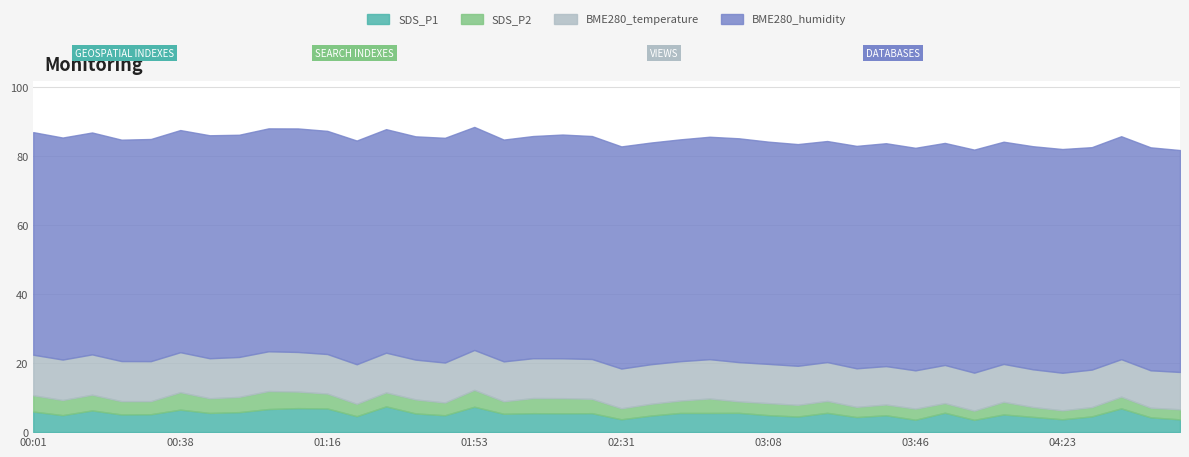

Where is the first local maximum for SDS_P1?

00:16